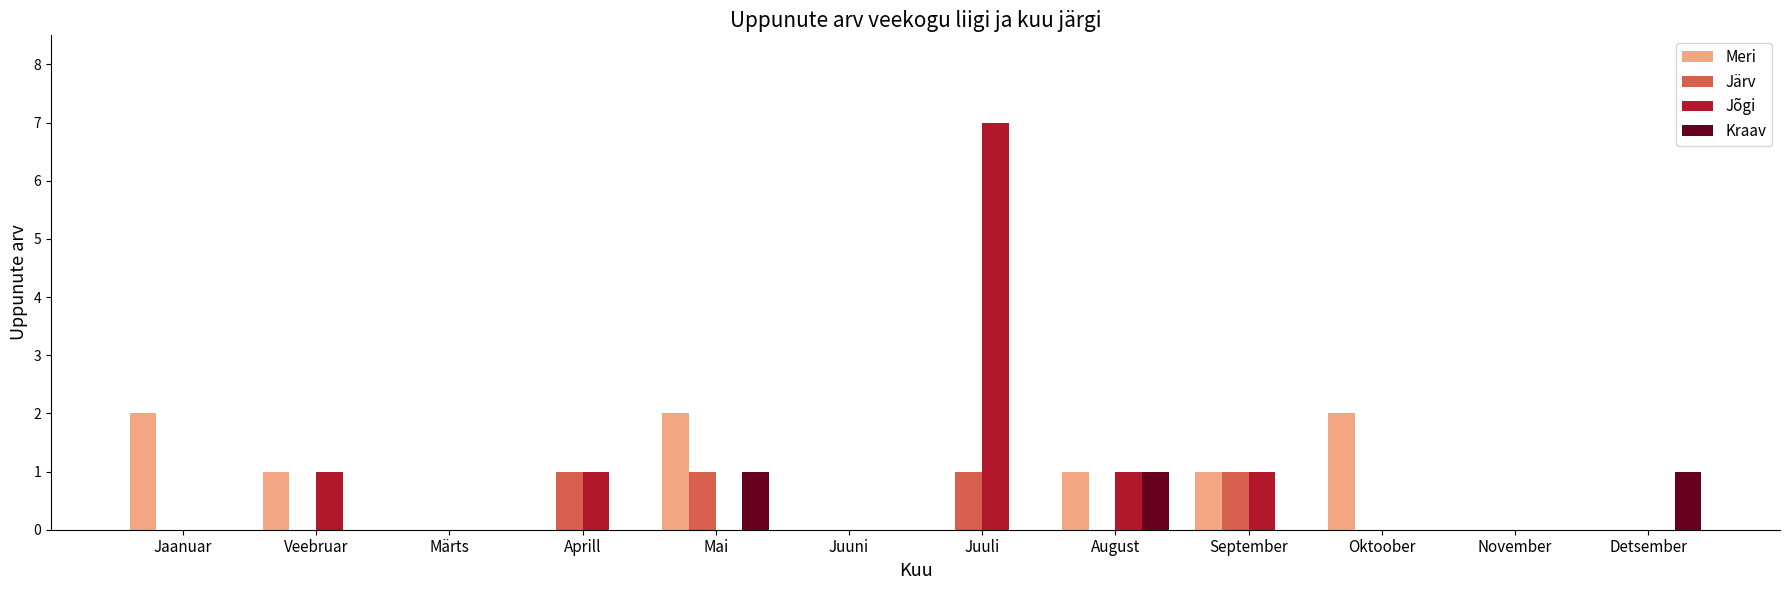

What is the maximum value shown in the chart?

7